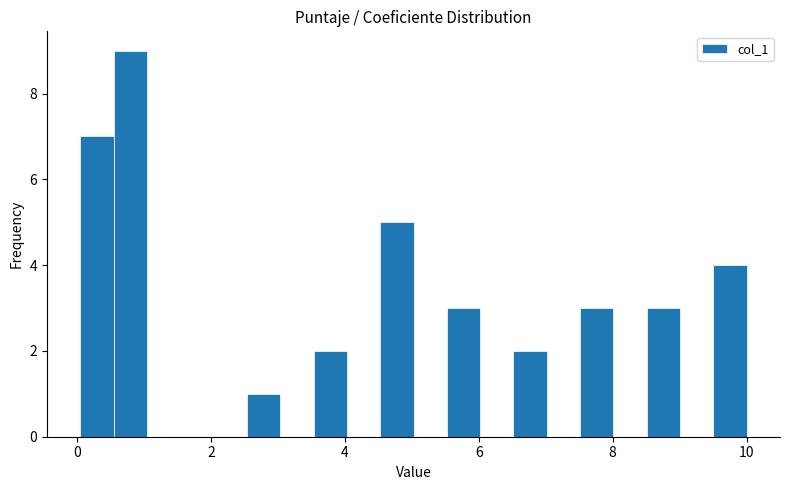

Read against the x-axis, roughly where is the centre of the tallest bar?

0.8